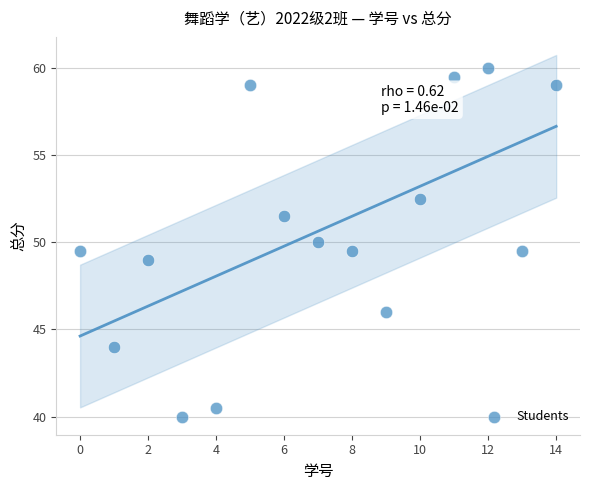

What is the range of Y values (max minus min)?

20.0